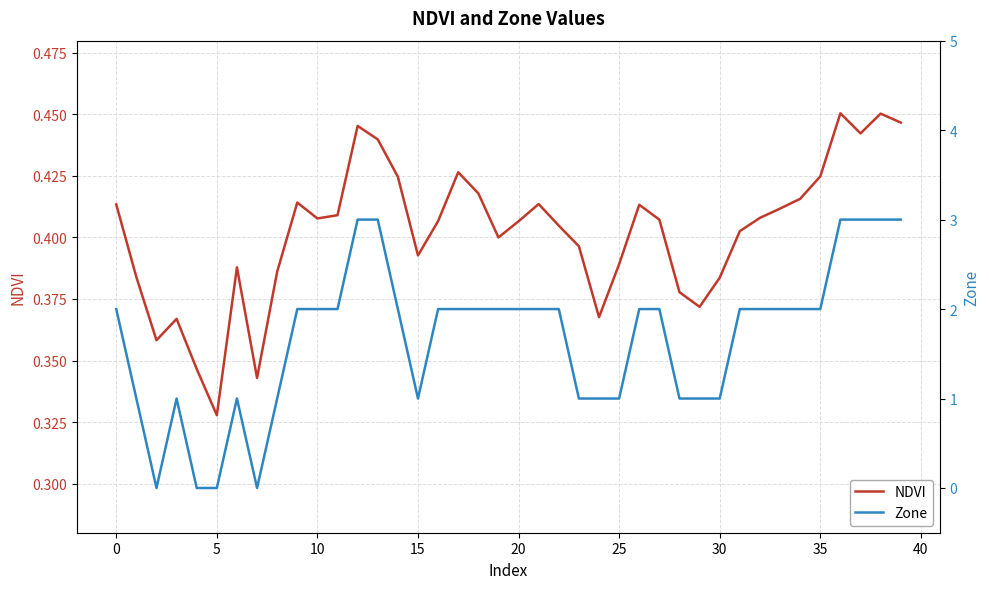

Between 24 and 39, which series saw the biggest shift?

Zone